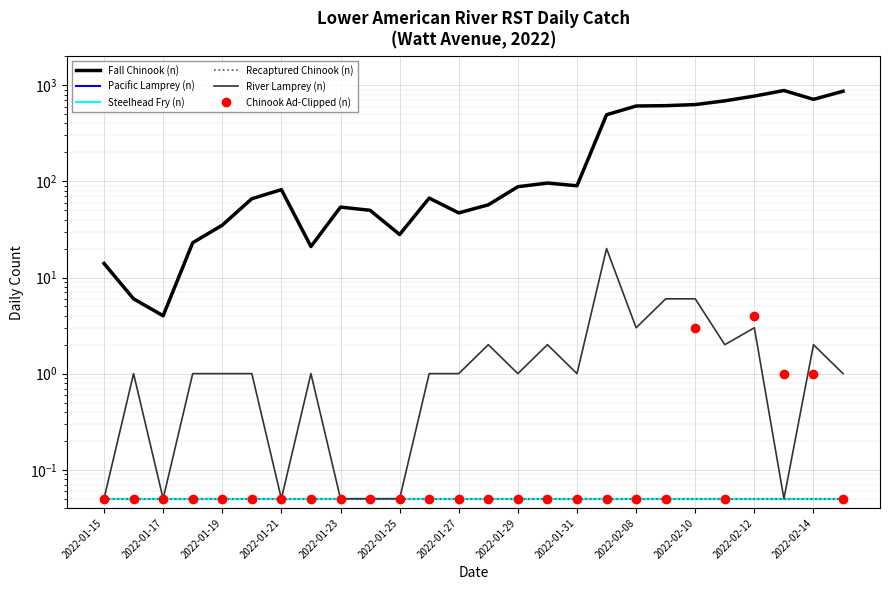

At how many categories does at least one series exceed 671?

5